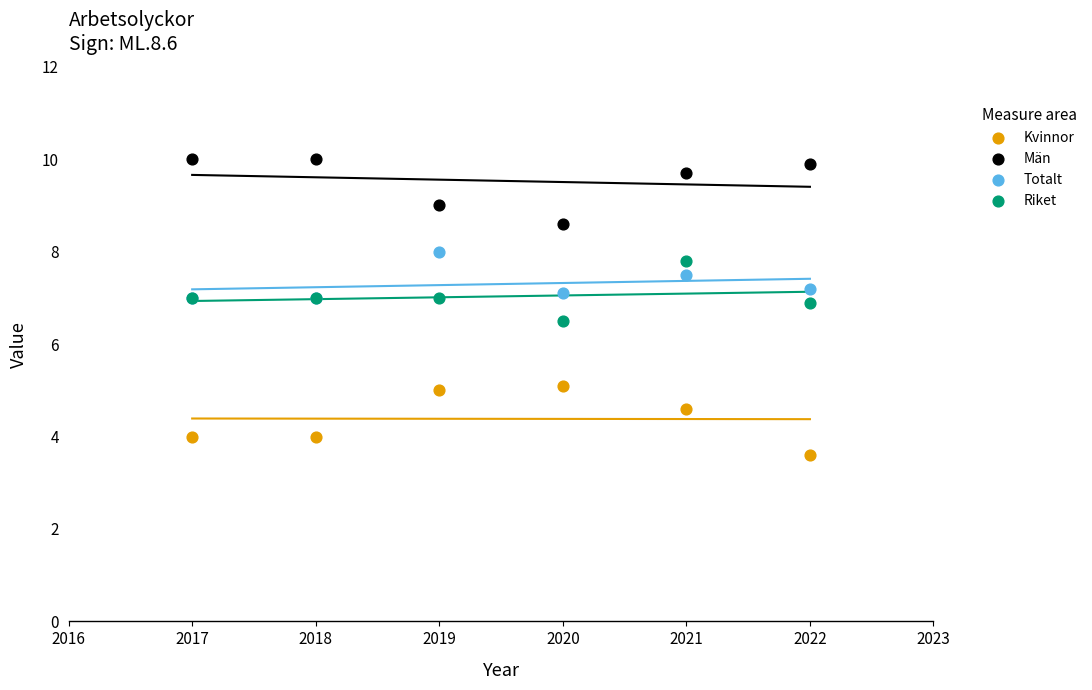

Across all series, what Y value is closest to 6?

6.5